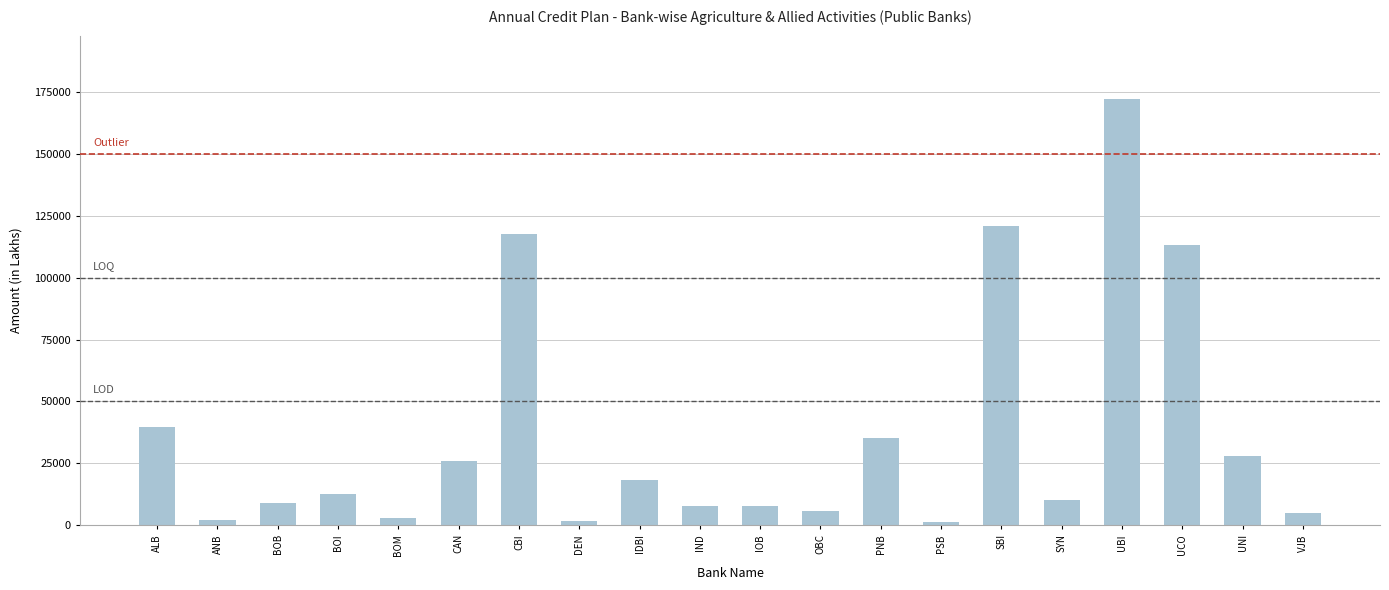

How many data points does each series have?

20